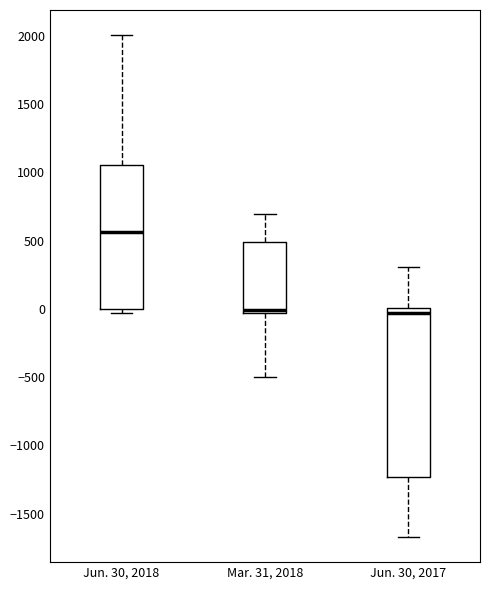

Where does the median line of the box for Jun. 30, 2017 sit on the y-axis? The values are not printed on the chart, so give them approximately, as read against the axis.

-50